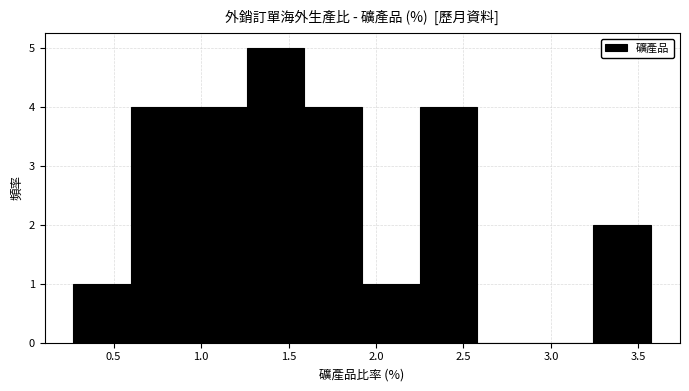

How tall is the bar that spans 1.26 to 1.59 on the x-axis? Neither the bar edges nor the heights are printed on the chart, so give them approximately, as read against the axes.

5